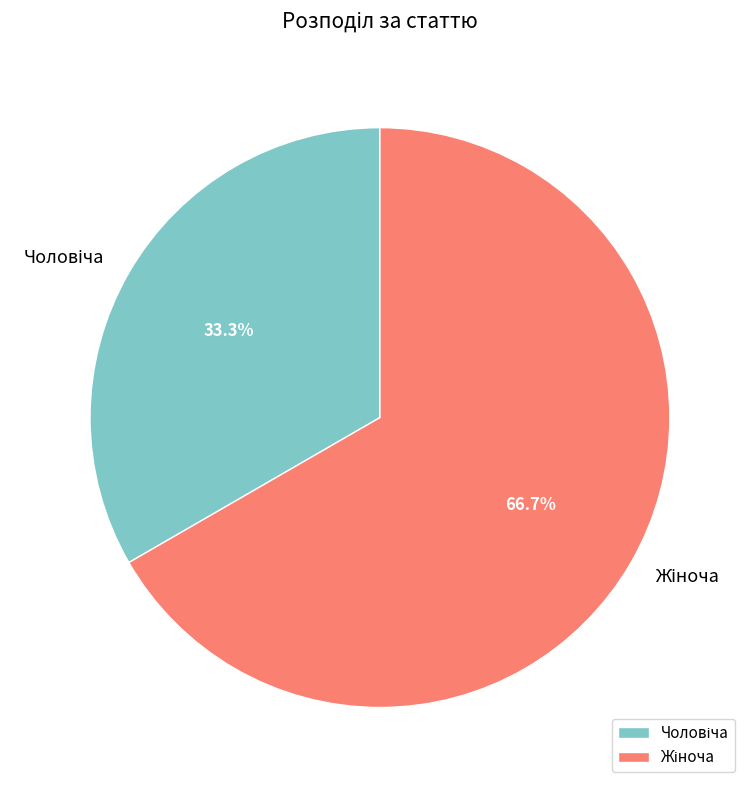

Is there any slice that represents more than half of the pie?

Yes